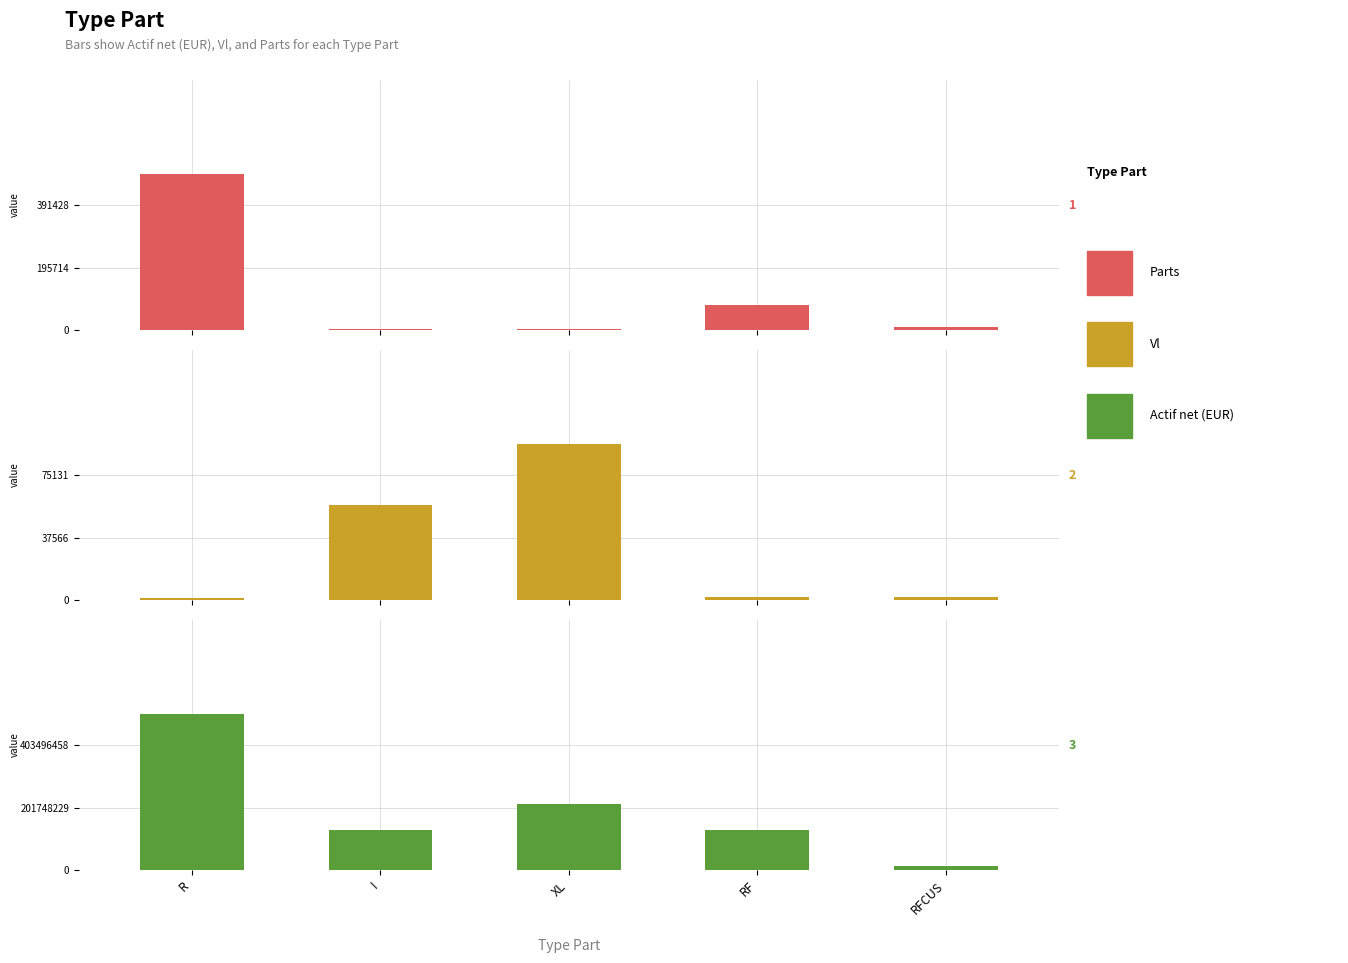

Are the bars horizontal?

No